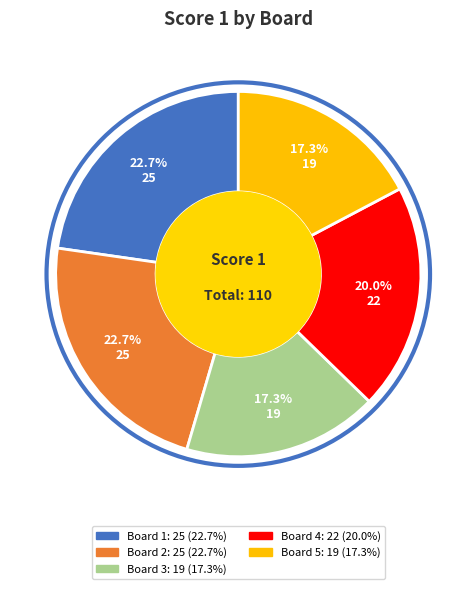

Is there any slice that represents more than half of the pie?

No